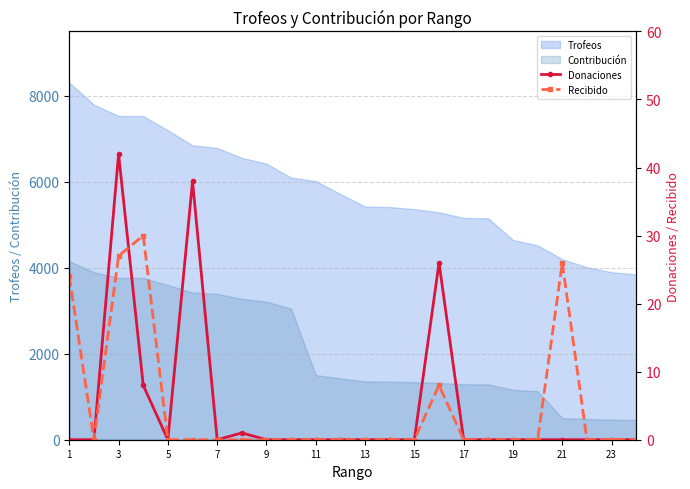

True or false: Trofeos and Contribución cross at least once.

False